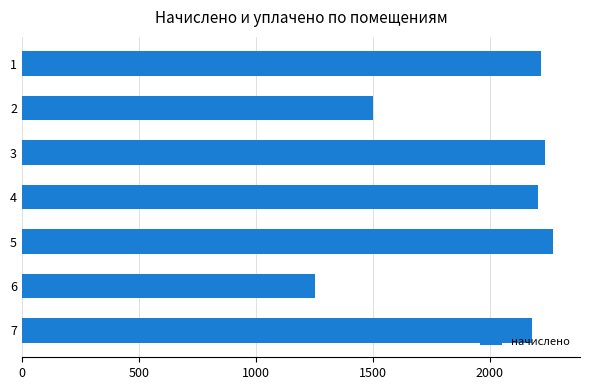

How many values are below 2206?

3